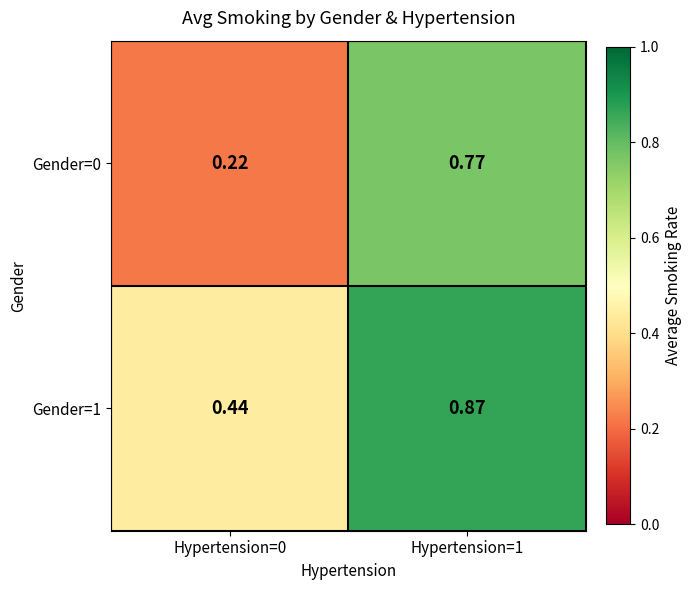

Is the value of Gender=0 at Hypertension=0 greater than the value of Gender=1 at Hypertension=1?

No